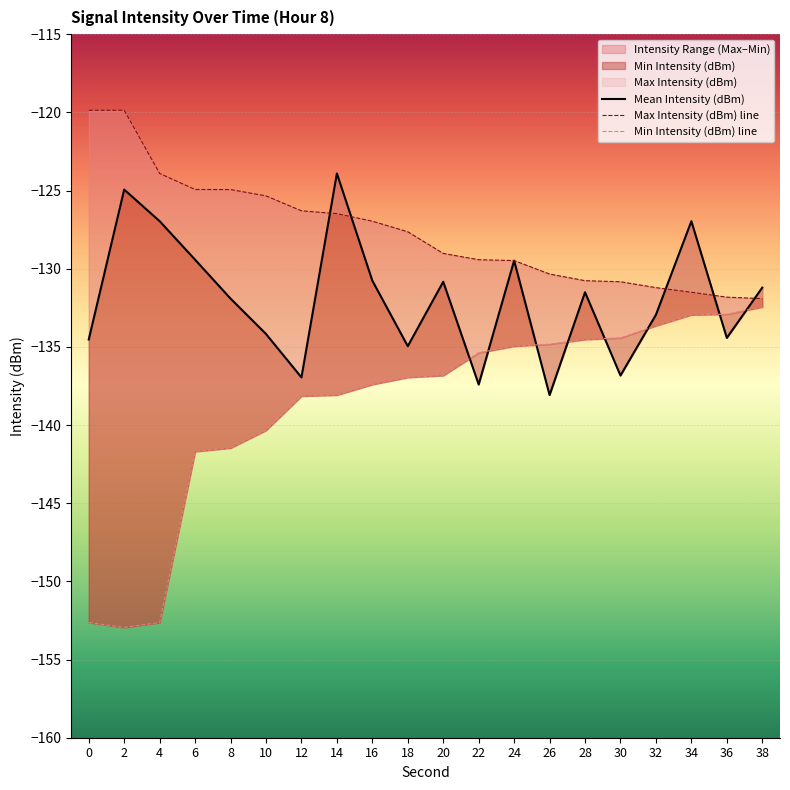

Reading left to right, extract all data points from this chart.

Mean Intensity (dBm): -134.5	-124.9	-127.0	-129.4	-131.9	-134.2	-137.0	-123.9	-130.8	-135.0	-130.8	-137.4	-129.5	-138.1	-131.5	-136.8	-132.9	-127.0	-134.4	-131.2
Max Intensity (dBm) line: -119.9	-119.9	-123.9	-124.9	-124.9	-125.3	-126.3	-126.5	-127.0	-127.6	-129.0	-129.4	-129.5	-130.3	-130.8	-130.8	-131.2	-131.5	-131.8	-131.9
Min Intensity (dBm) line: -152.6	-152.9	-152.6	-141.7	-141.5	-140.3	-138.1	-138.1	-137.4	-137.0	-136.8	-135.4	-135.0	-134.8	-134.5	-134.4	-133.6	-132.9	-132.9	-132.4